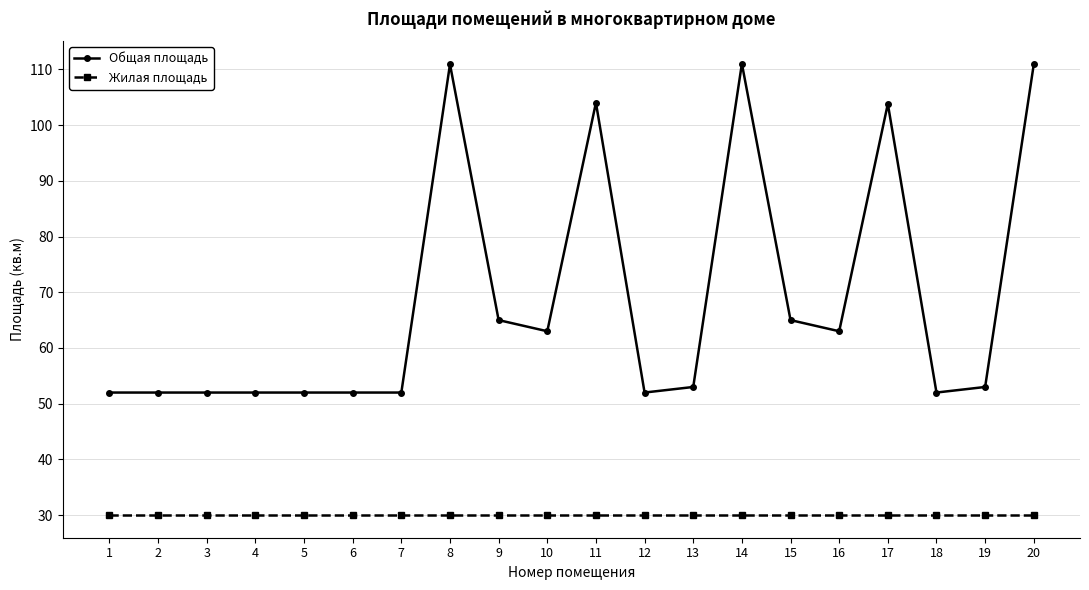

Does the chart display data point markers on the line(s)?

Yes